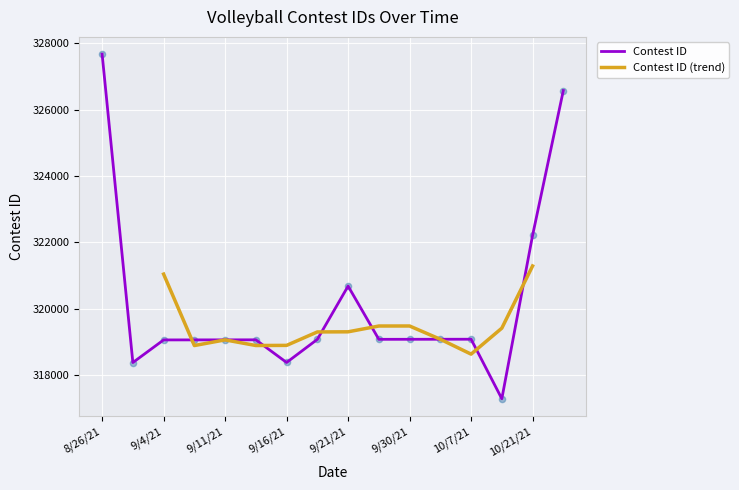

What is the ratio of the value at 10/21/21 to the value at 9/18/21?

1.0